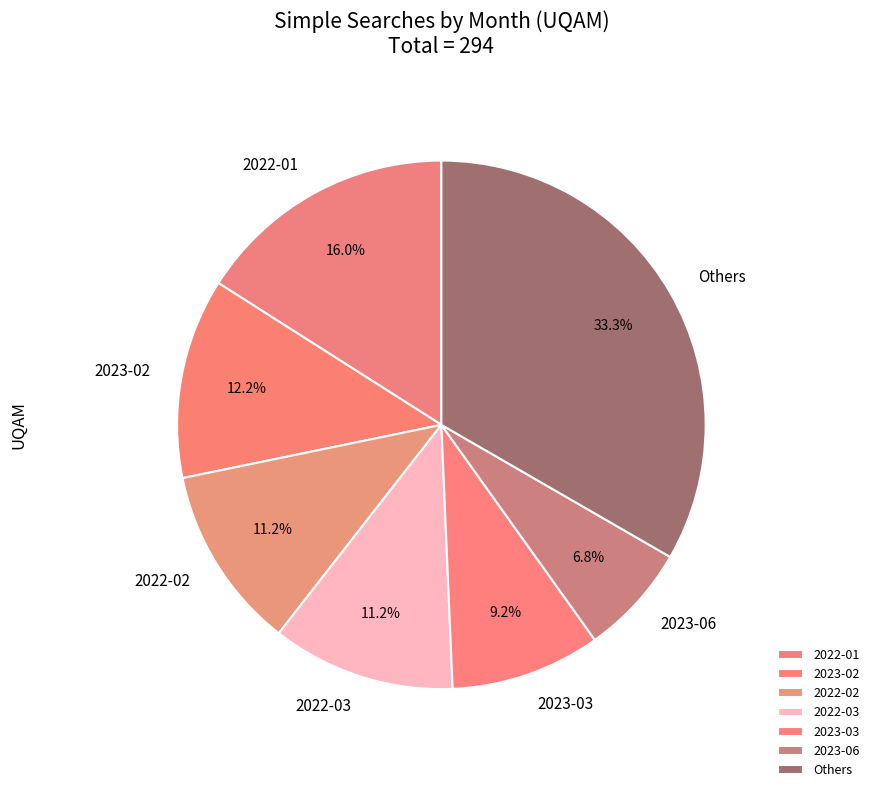

To the nearest percent, what portion does 2022-02 represent?

11%